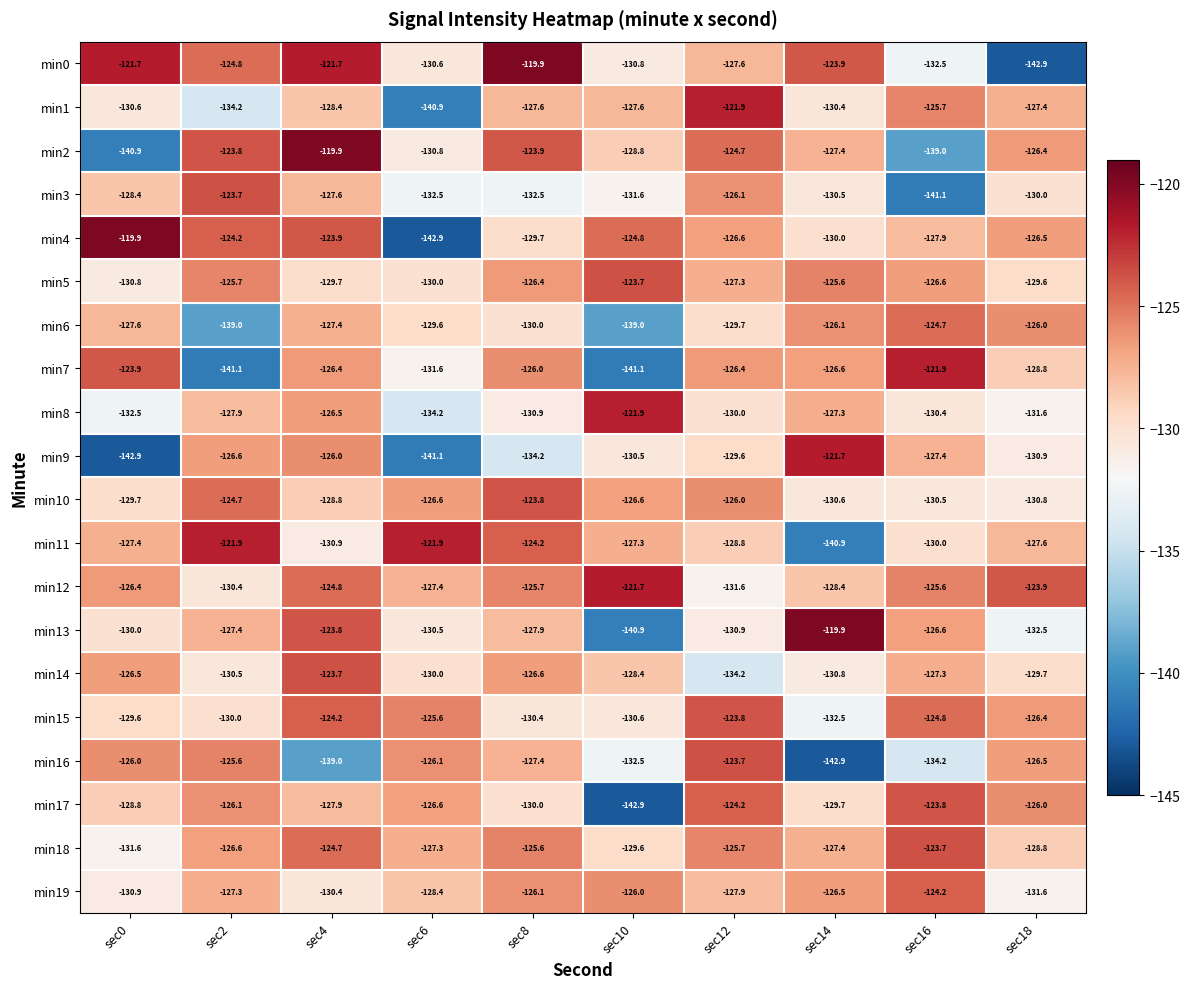

Is it true that min3 equals -55.1 at sec16?

False